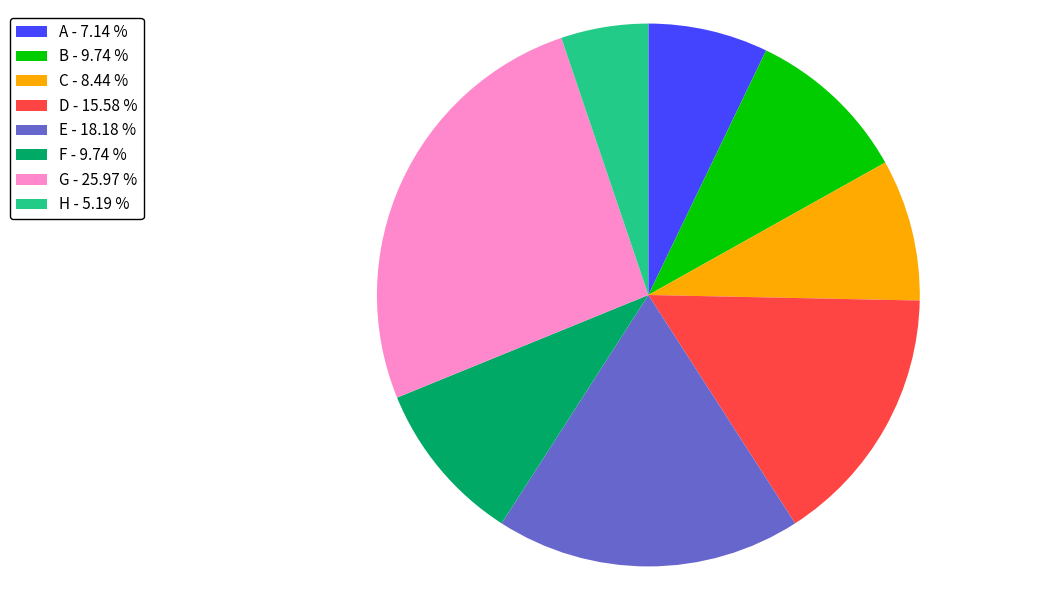

Is there any slice that represents more than half of the pie?

No